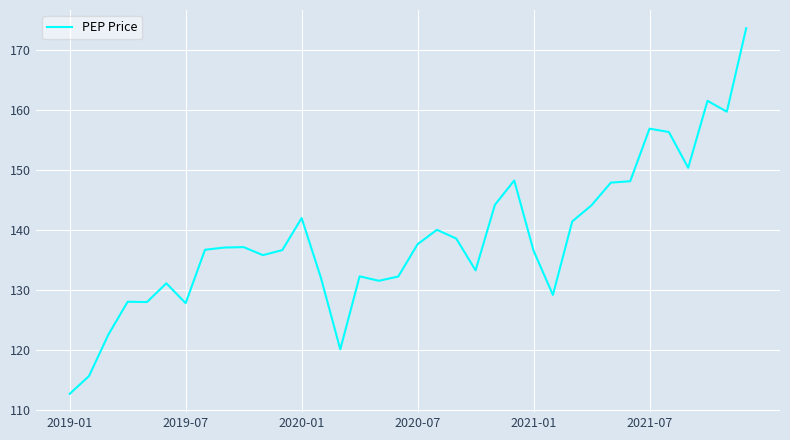

What is the greatest value displayed?

173.7